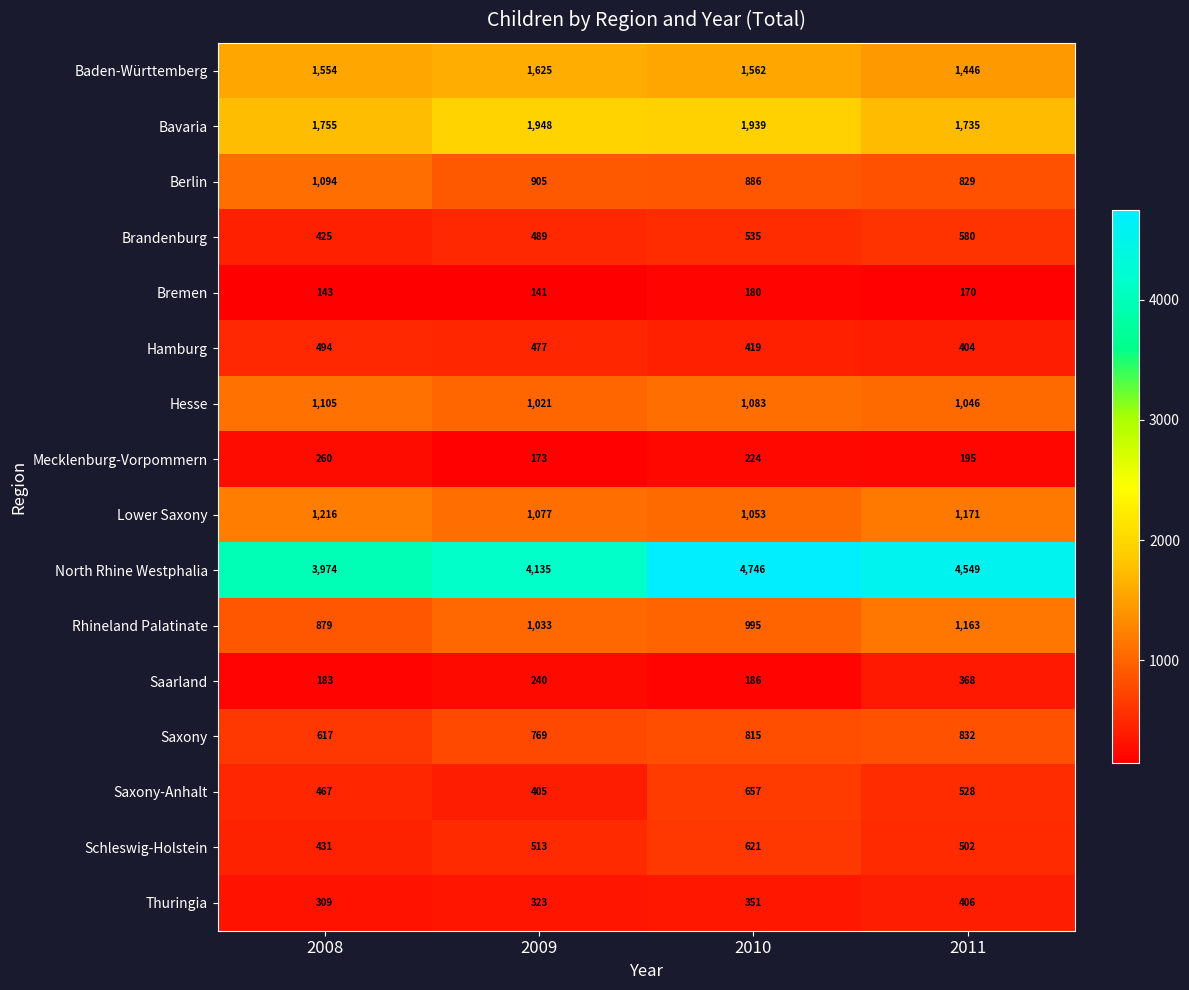

What is the difference between the highest and lowest values at 2008?

3831